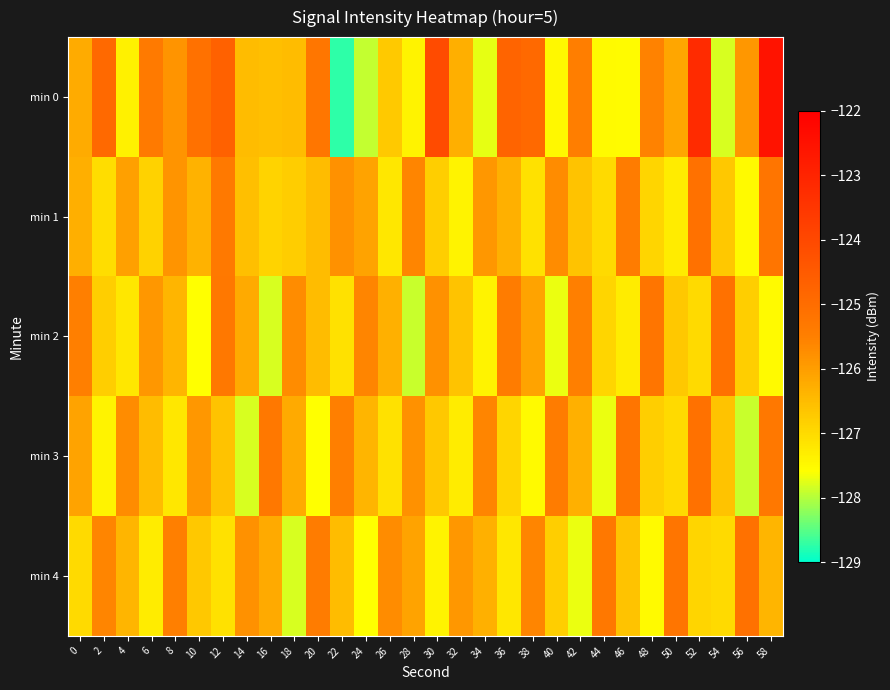

Which series has the largest range (max minus min)?

min 0